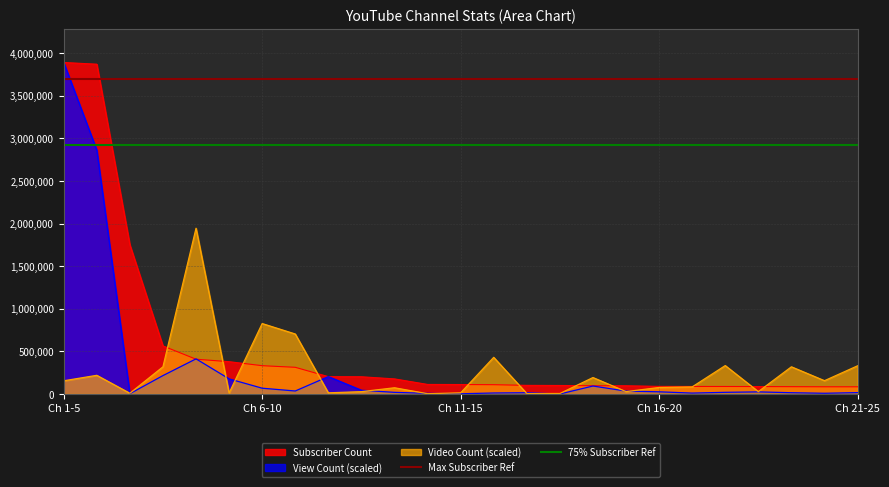

How many lines are shown in the chart?

2